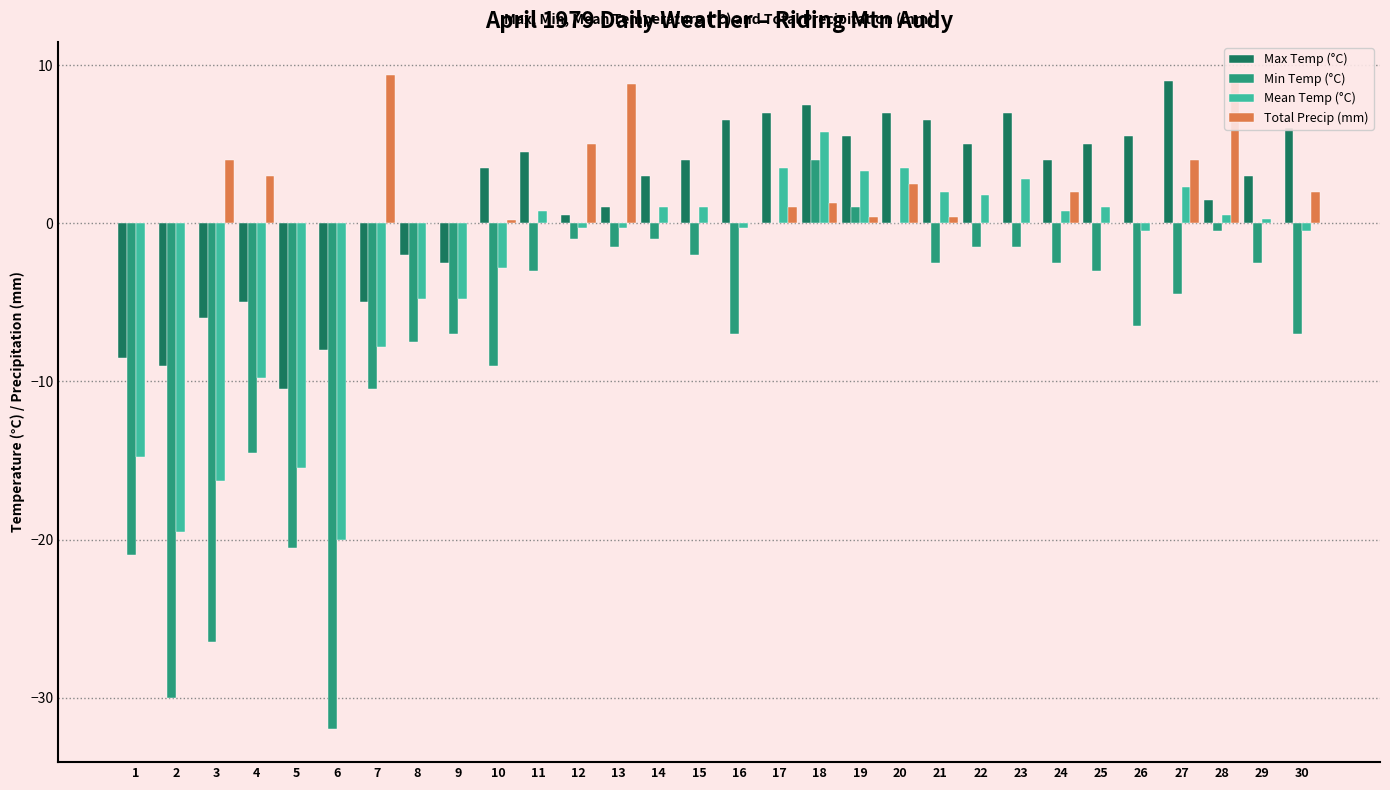

Is the value of Max Temp (°C) at 22 greater than the value of Min Temp (°C) at 13?

Yes